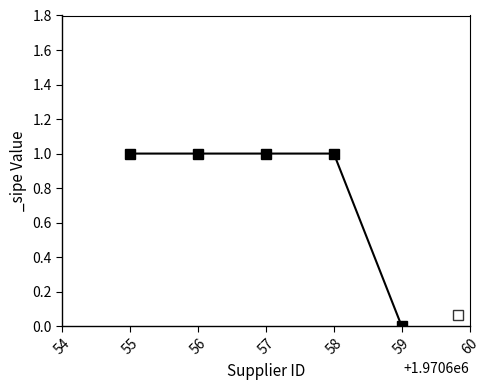

Is it true that the value at 55 is 1?

True